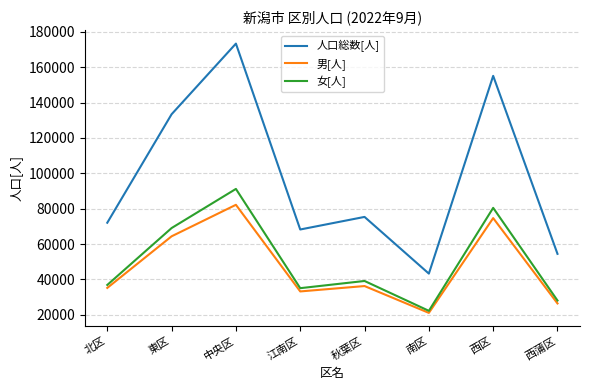

How many interior local peaks does the 女[人] series have?

3